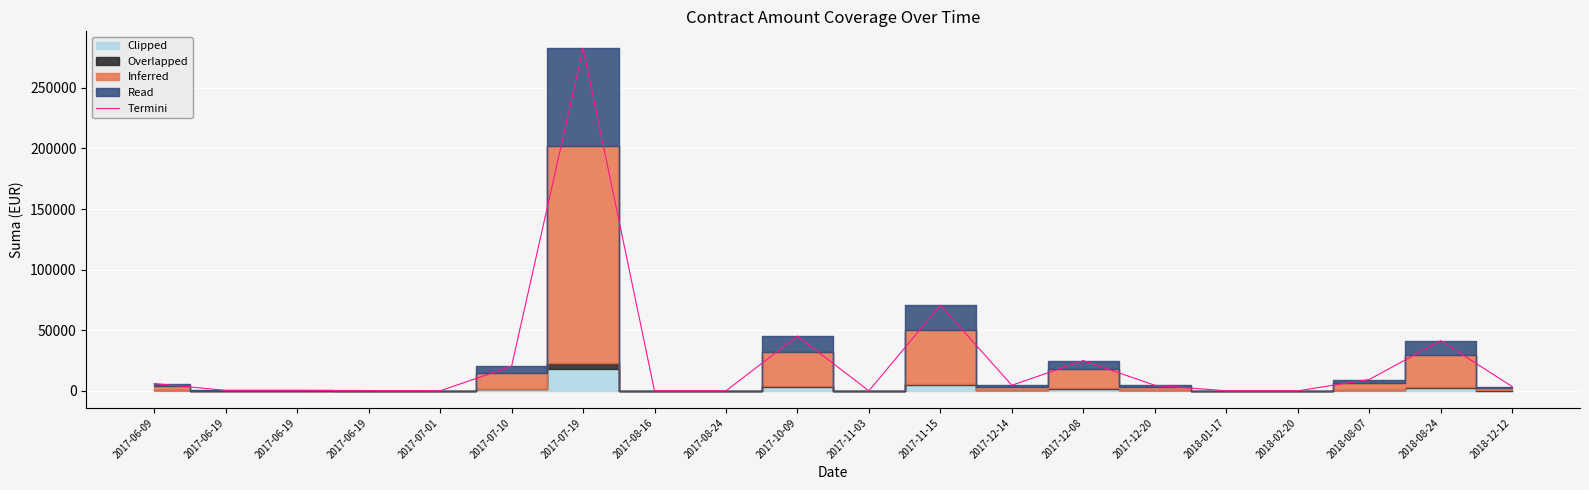

What is the difference between the maximum and minimum values?

282449.0